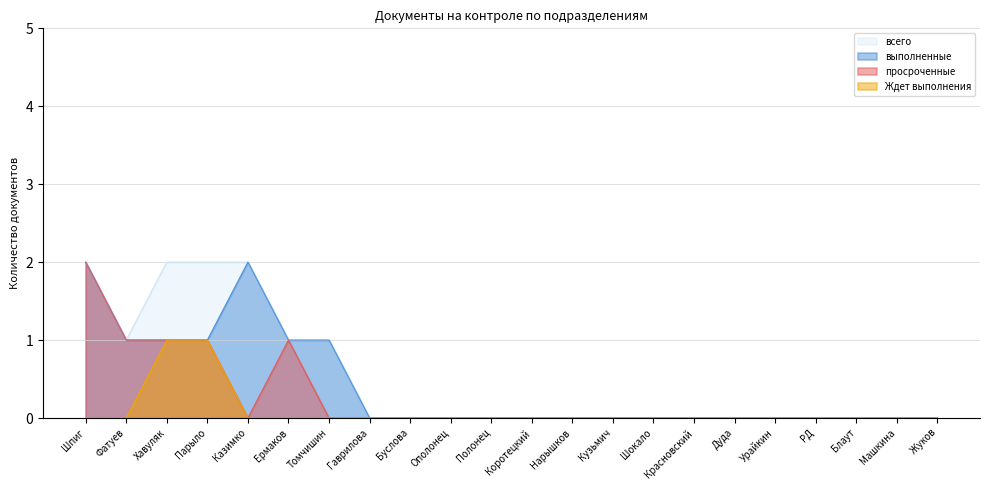

Rank the categories by всего value from highest to lowest.

Шпиг, Хавуляк, Парыло, Казимко, Фатуев, Ермаков, Томчишин, Гаврилова, Буслова, Ополонец, Полонец, Коротецкий, Нарышков, Кузьмич, Шокало, Красновский, Дуда, Урайкин, РД, Блаут, Машкина, Жуков